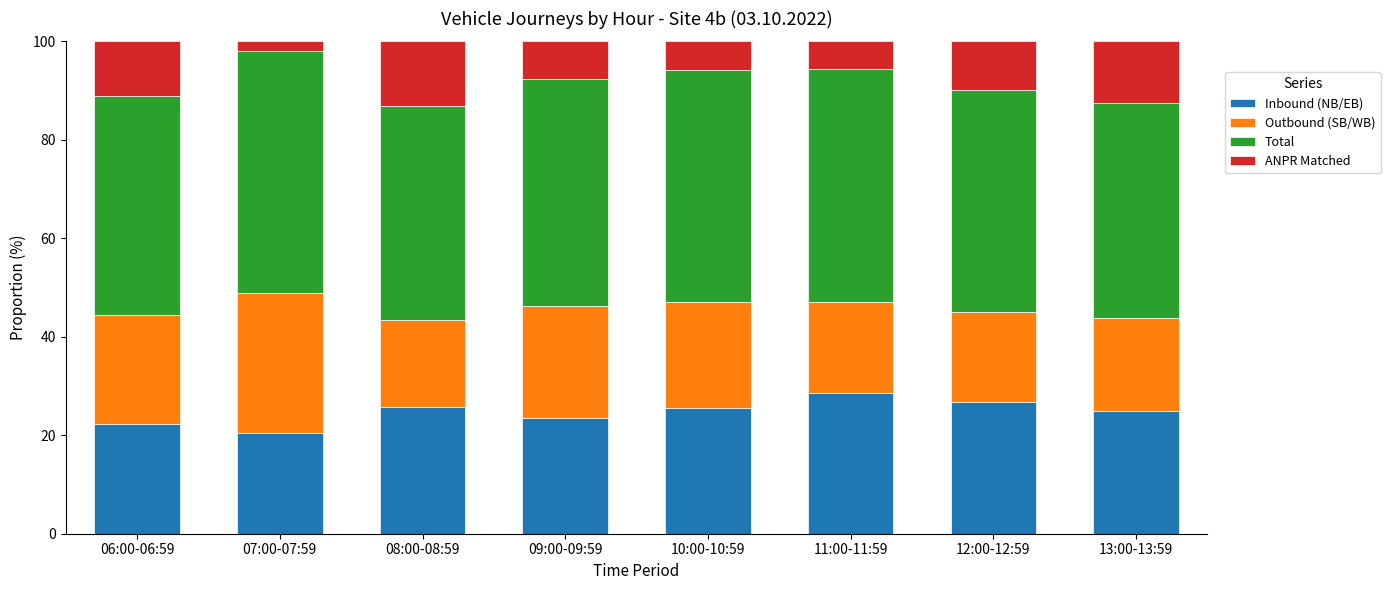

What is the minimum value for Inbound (NB/EB)?

20.4